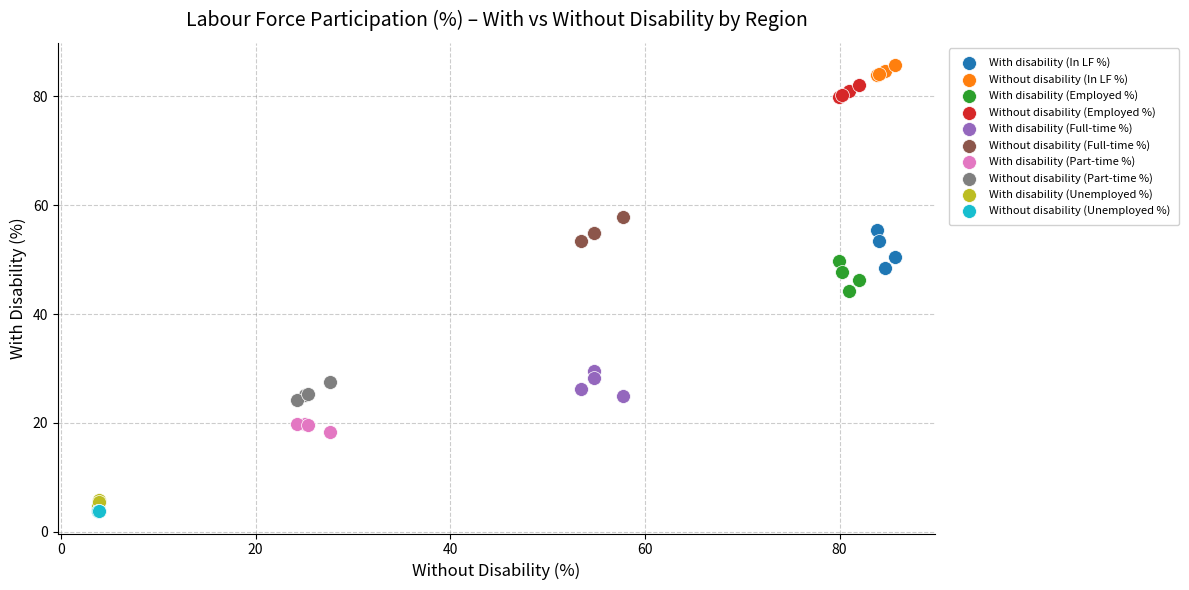

Which series reaches the maximum Y coordinate?

Without disability (In LF %)